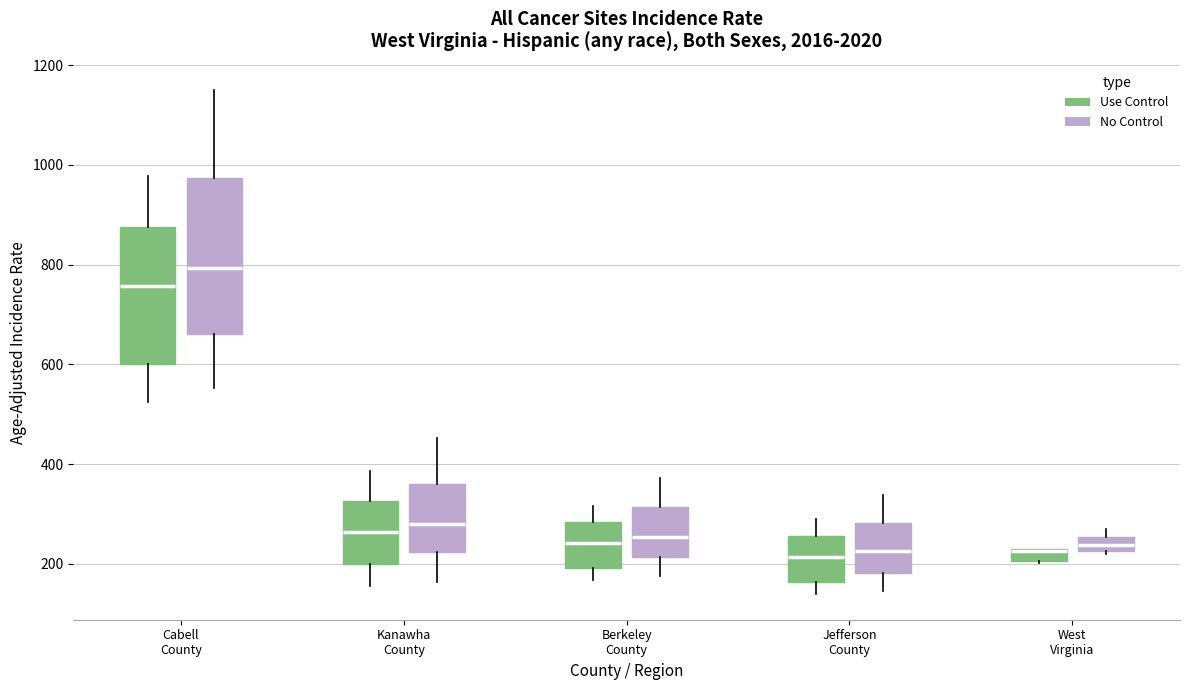

Where does the median line of the box for Berkeley County (No Control) sit on the y-axis? The values are not printed on the chart, so give them approximately, as read against the axis.

260